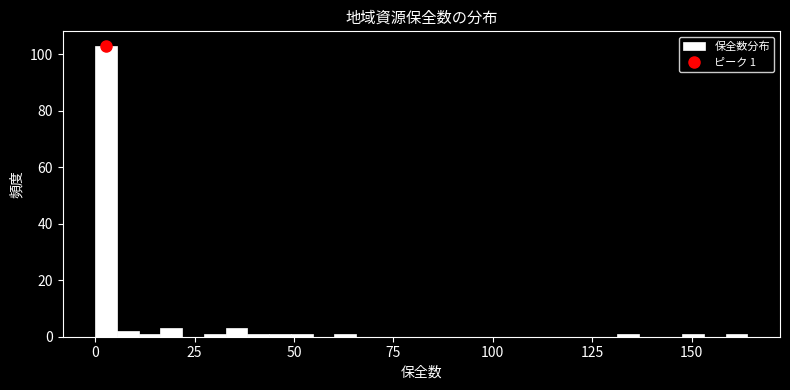

Around what value on the x-axis is the tallest bar? Give the approximate position of its centre, as read against the axis.

5